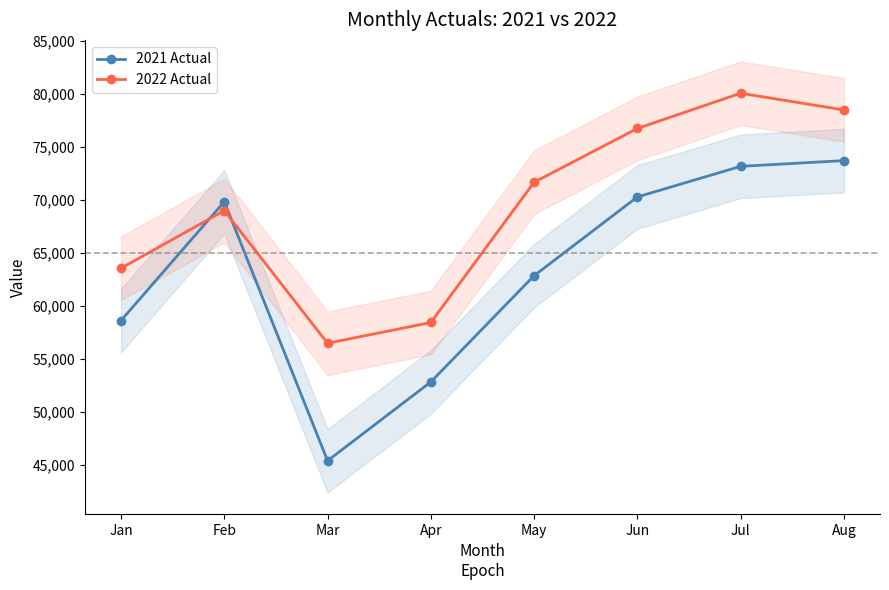

True or false: 2022 Actual and 2021 Actual intersect in this chart.

True